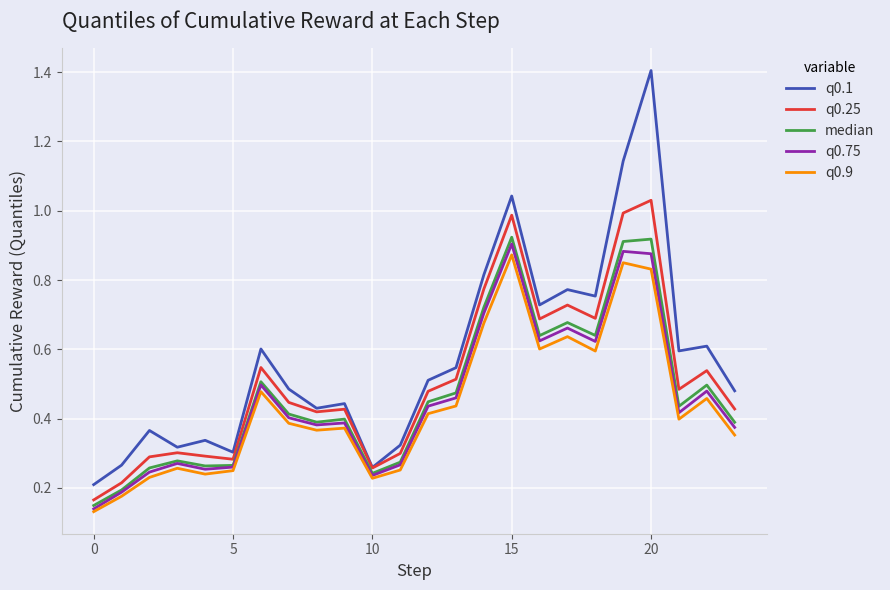

Which series has the widest spread of values?

q0.1